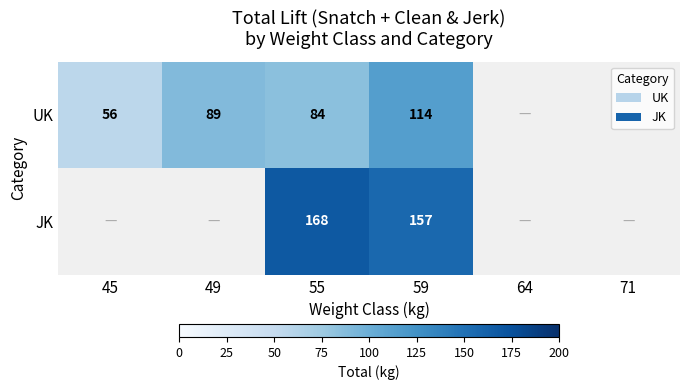

At which category is the sum across all series the highest?

59